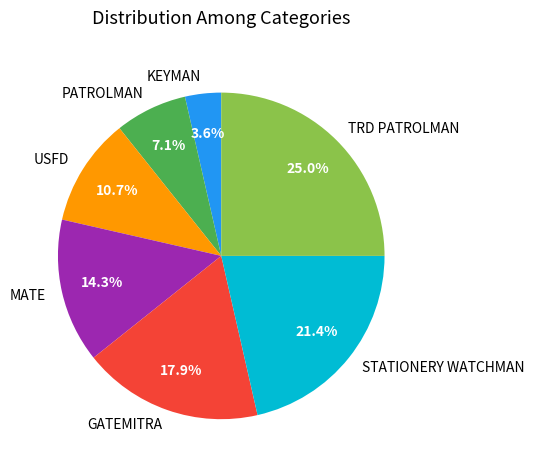

Do KEYMAN and TRD PATROLMAN together represent more than half of the pie?

No